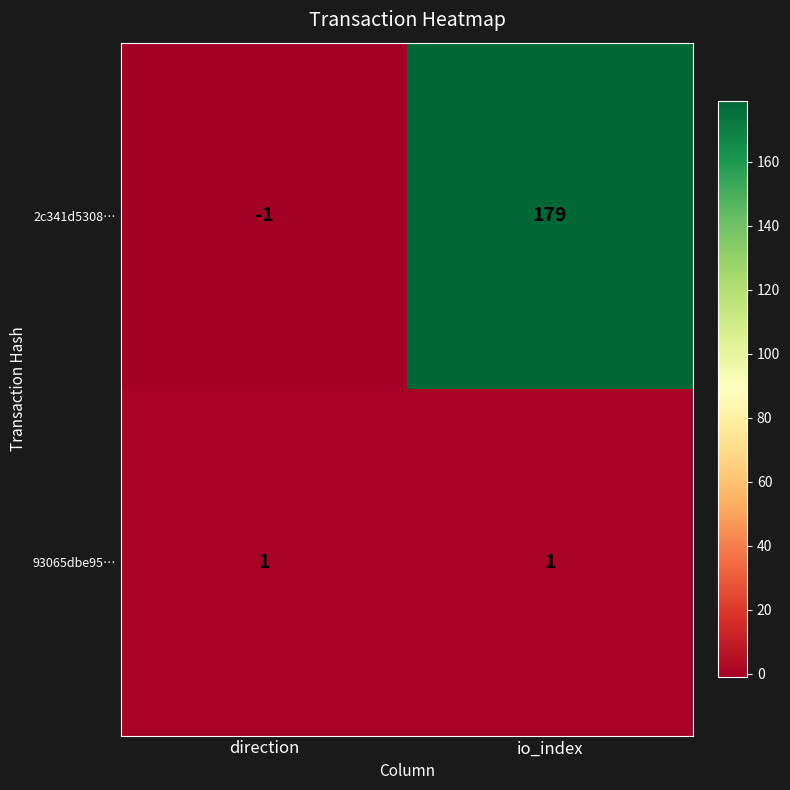

Rank the categories by 2c341d5308… value from lowest to highest.

direction, io_index